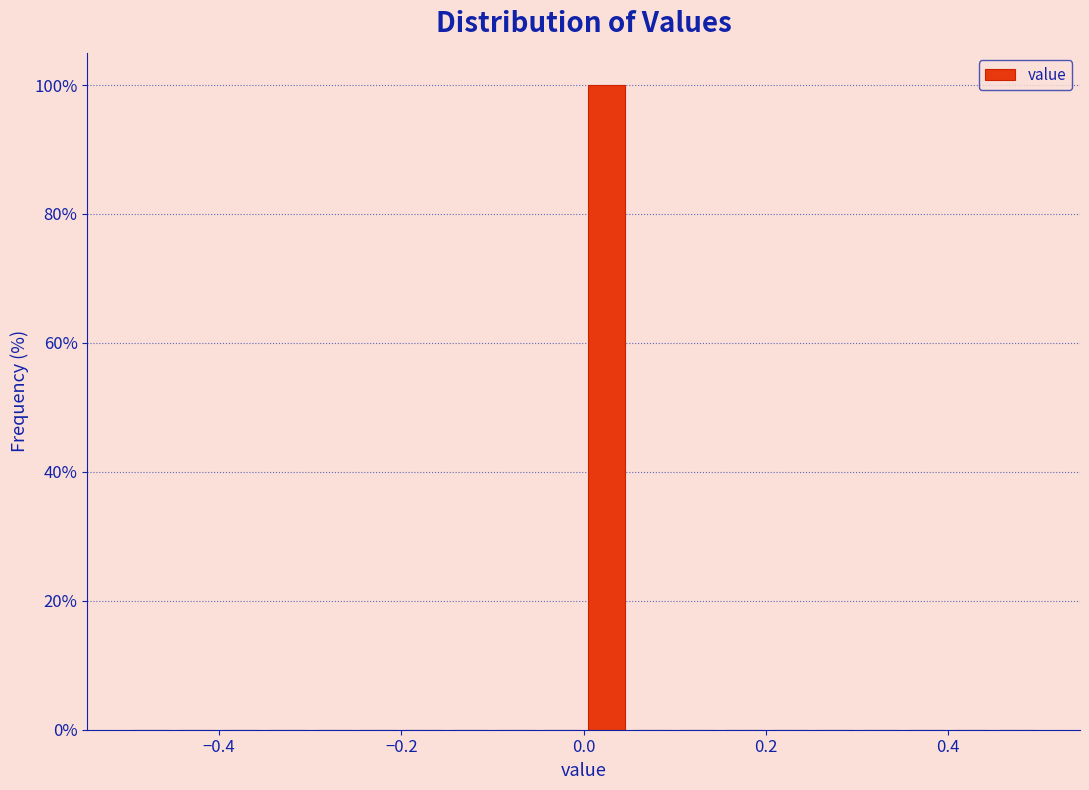

Around what value on the x-axis is the tallest bar? Give the approximate position of its centre, as read against the axis.

0.02